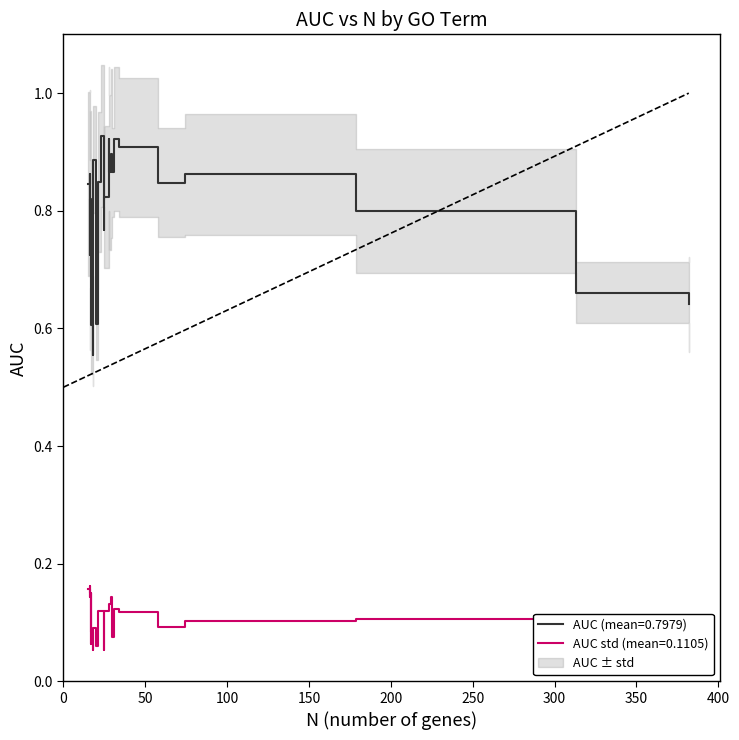

What is the highest value of the AUC std series?

0.2